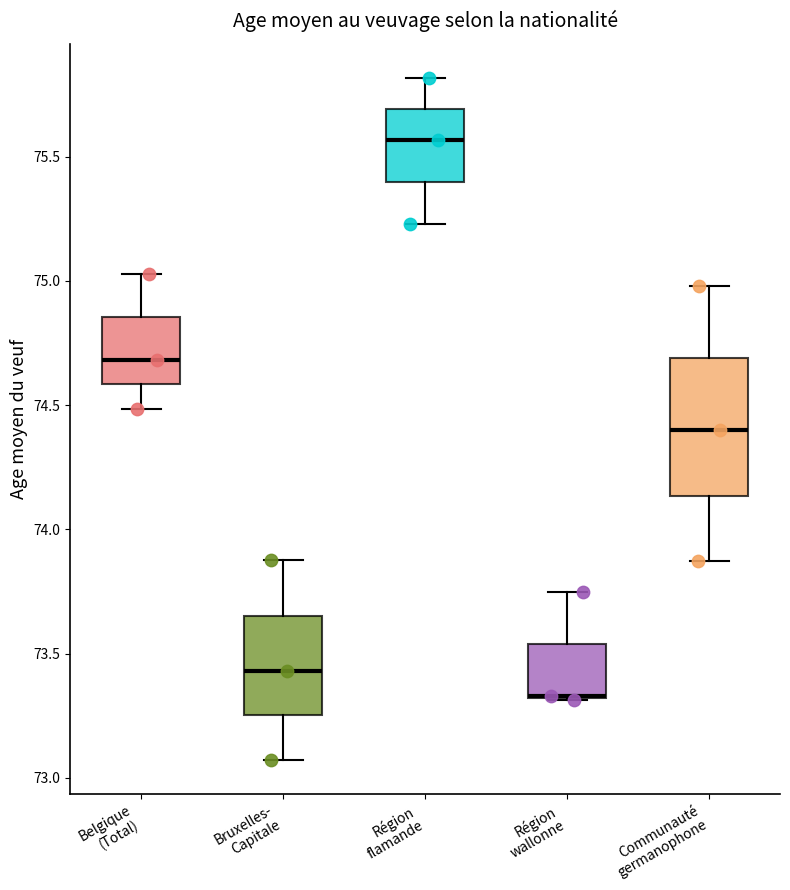

Where does the upper whisker of the box for Région wallonne end on the y-axis? The values are not printed on the chart, so give them approximately, as read against the axis.

73.75